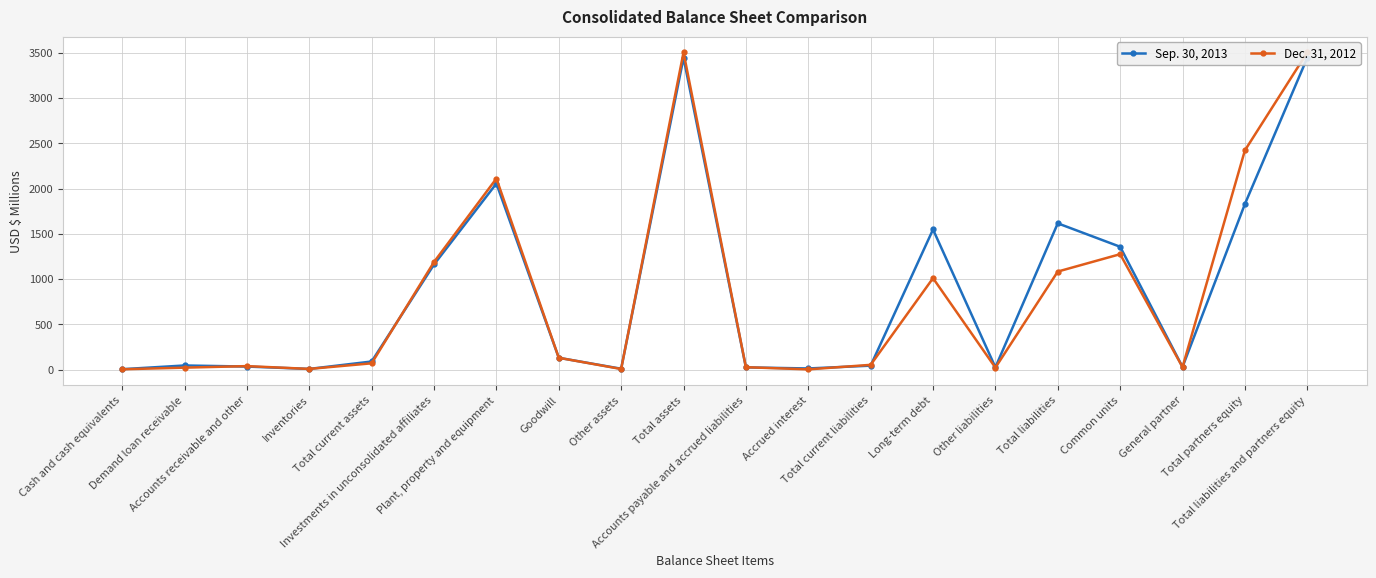

At which label is Sep. 30, 2013 closest to 1724?

Total partners equity